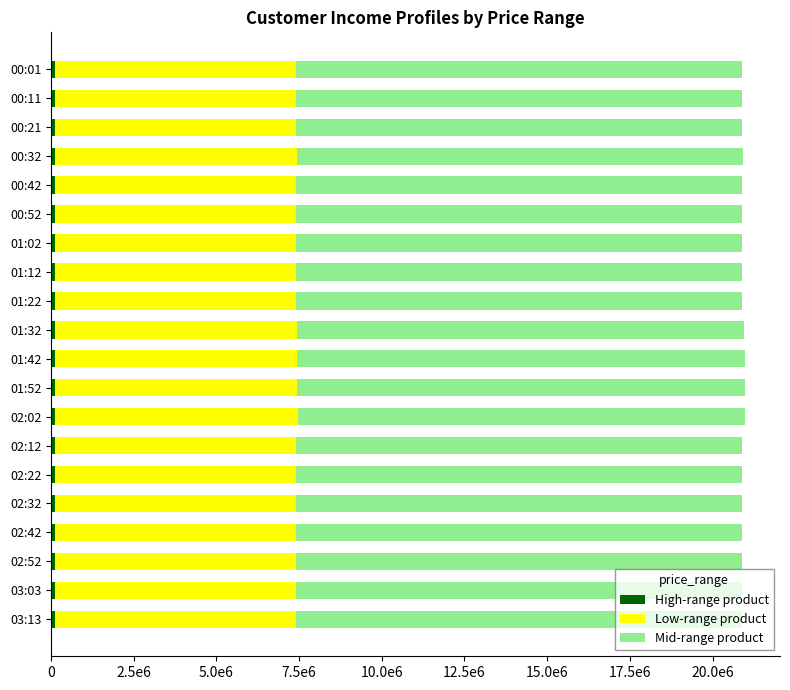

Reading left to right, what are all the values shown in this chart?

High-range product: 104418.3	104415.1	104472.5	104581.6	104495.7	104492.1	104491.5	104483.1	104476.5	104756.2	104887.3	104890.6	104952.6	104461.6	104455.6	104453.9	104448.8	104445.6	104445.9	104438.2
Low-range product: 7309280.6	7309058.4	7313075.7	7320708.5	7314699.3	7314445.6	7314403.9	7313817.0	7313354.6	7332936.1	7342108.5	7342339.9	7346679.5	7312312.0	7311889.9	7311772.6	7311413.5	7311188.8	7311213.0	7310675.8
Mid-range product: 13469960.1	13469550.5	13476953.8	13491019.9	13479945.9	13479478.3	13479401.6	13478319.9	13477467.9	13513553.7	13530457.2	13530883.5	13538880.9	13475546.4	13474768.5	13474552.5	13473890.7	13473476.6	13473521.1	13472531.0